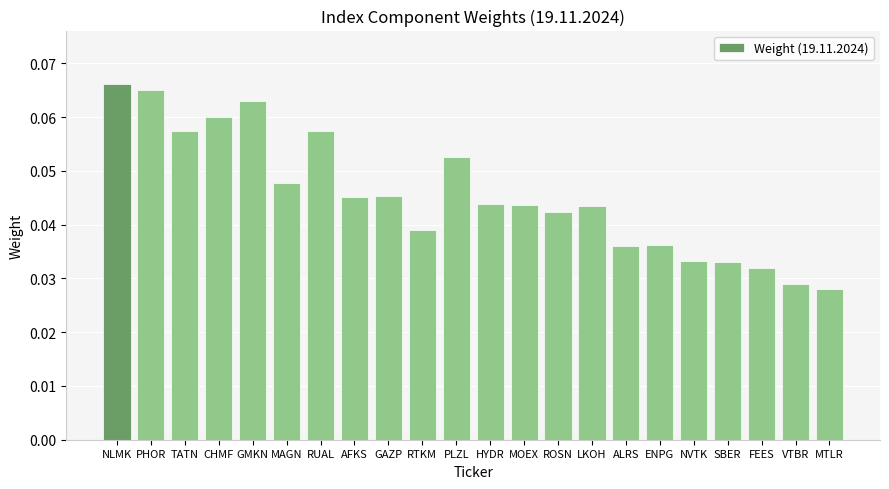

Between GAZP and MTLR, which is larger?

GAZP